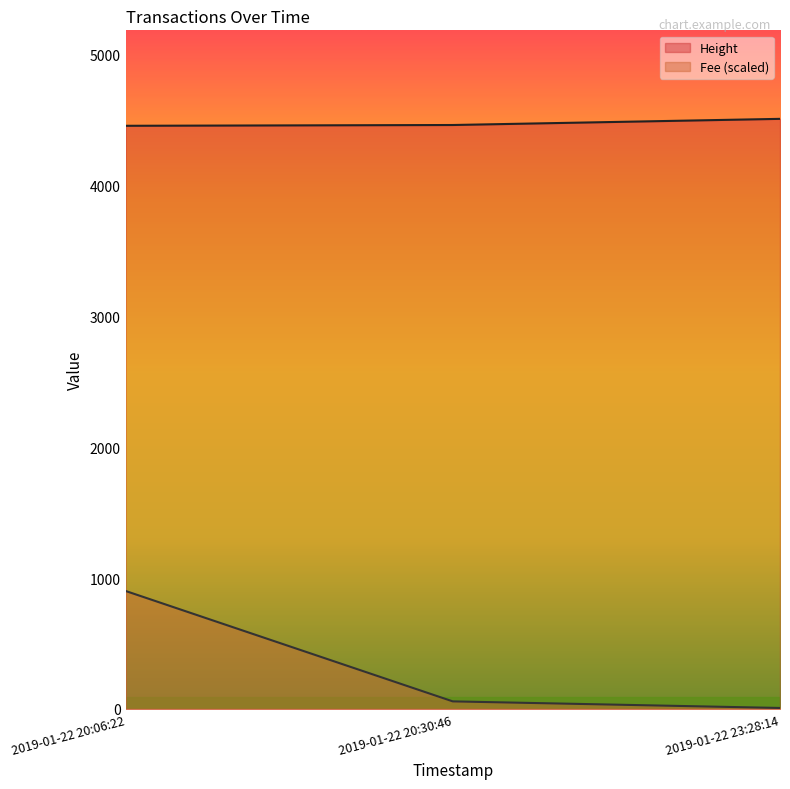

Rank the series at 2019-01-22 20:30:46 from highest to lowest value.

Height, Fee (scaled)